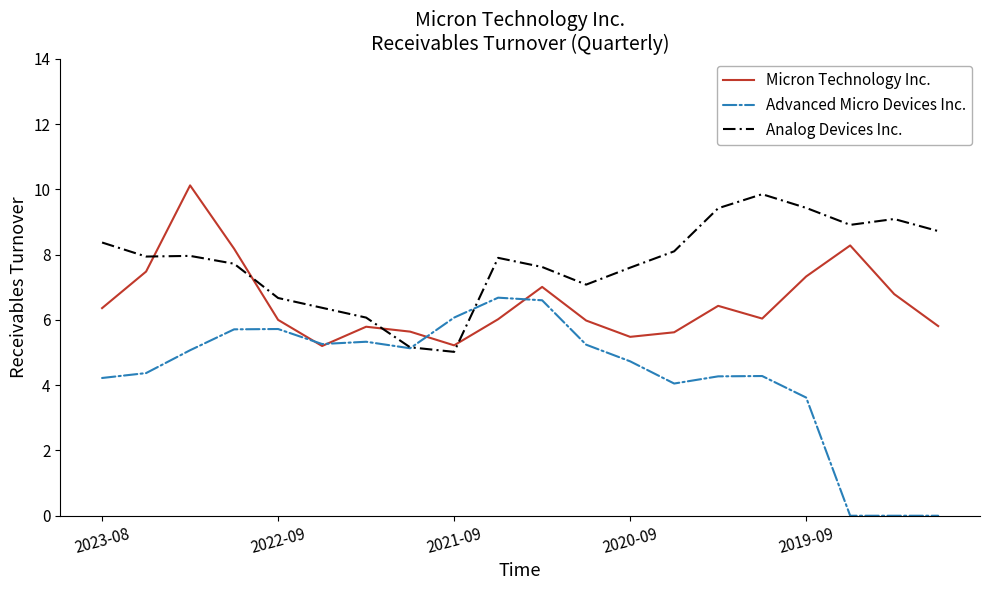

How many times do Micron Technology Inc. and Analog Devices Inc. cross each other?

4